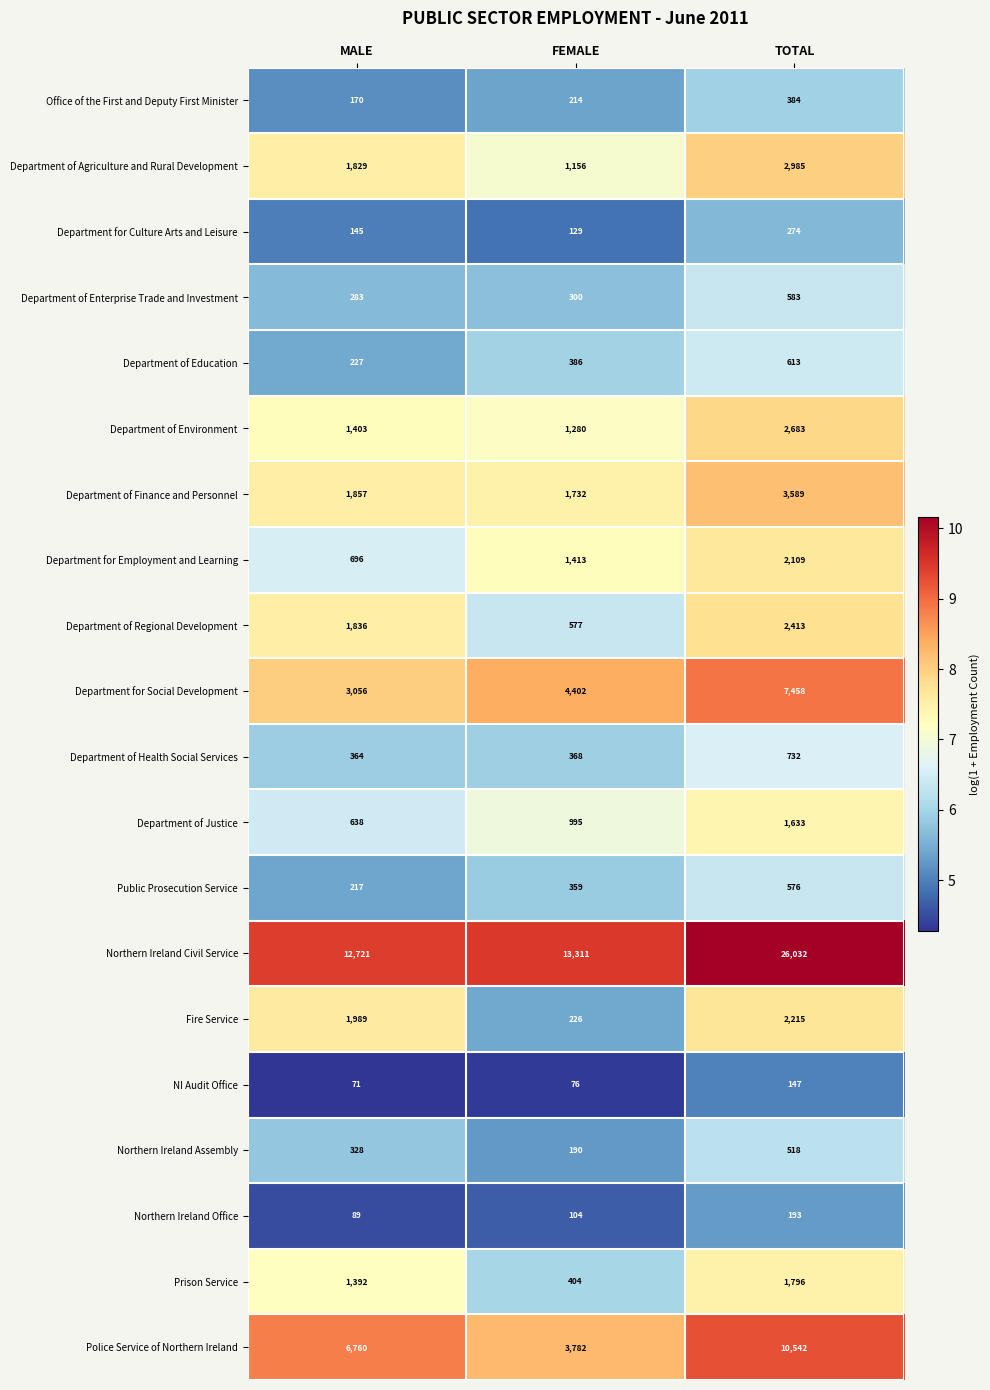

What value does the Northern Ireland Civil Service series have at FEMALE?

13311